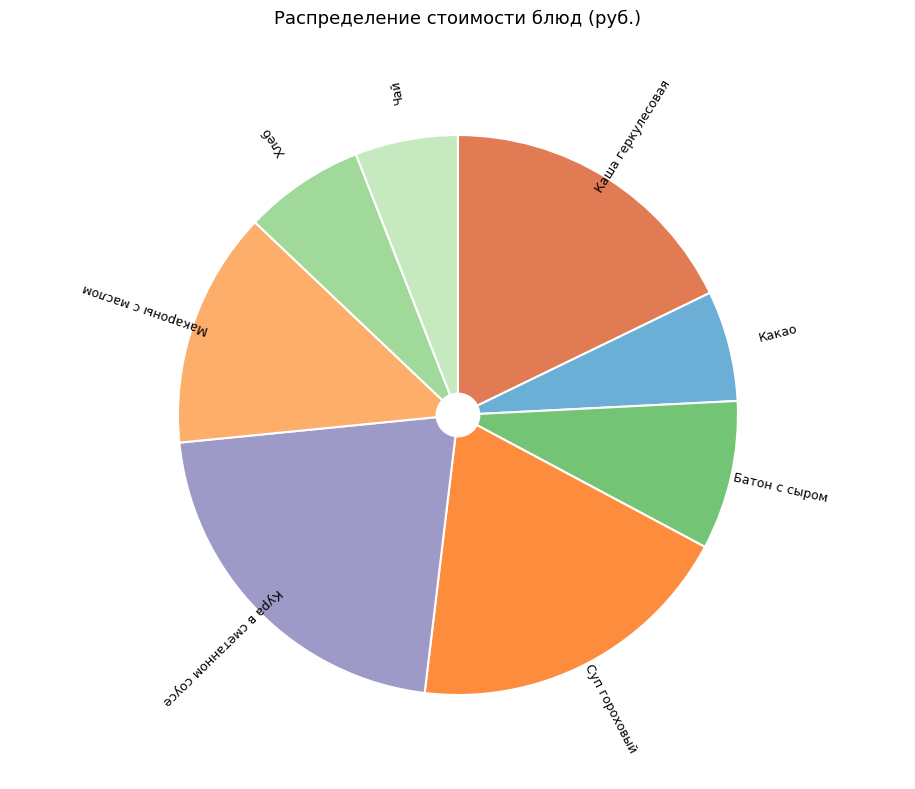

What is the largest slice in the pie chart?

Кура в сметанном соусе